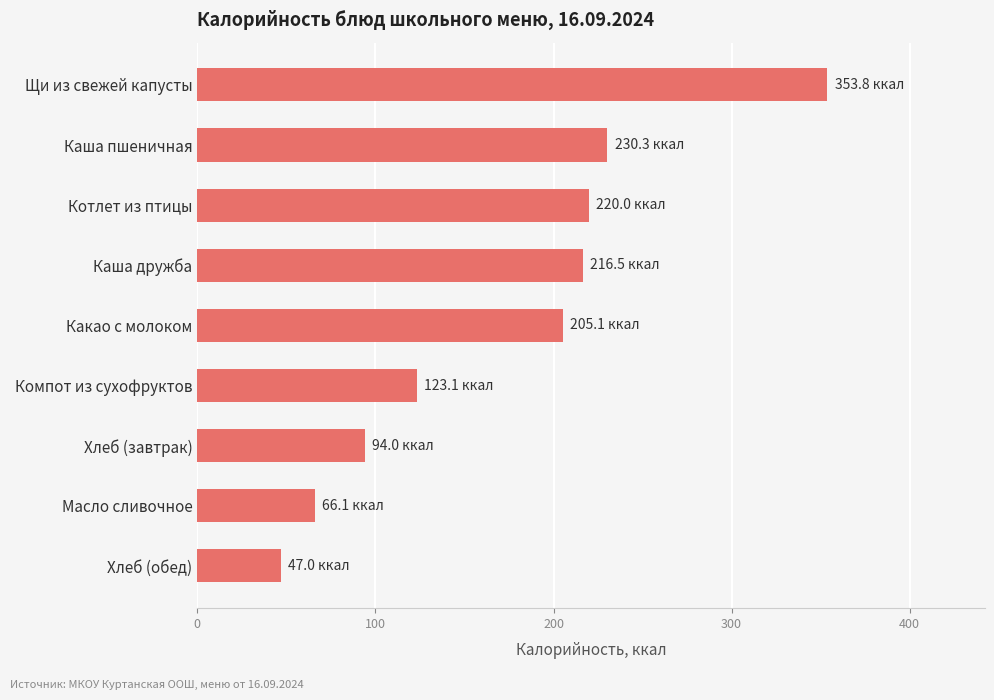

How many values are below 205?

4